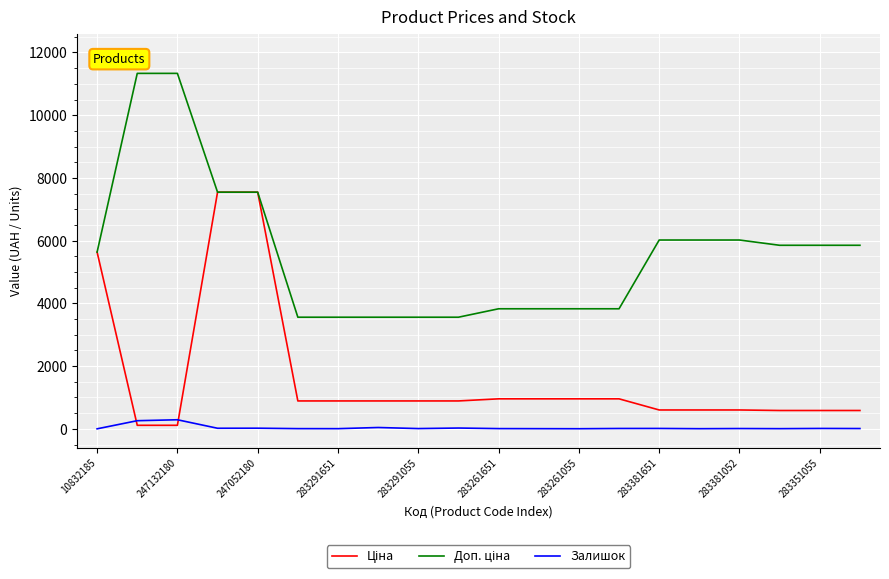

What is the highest value of the Залишок series?

290.0